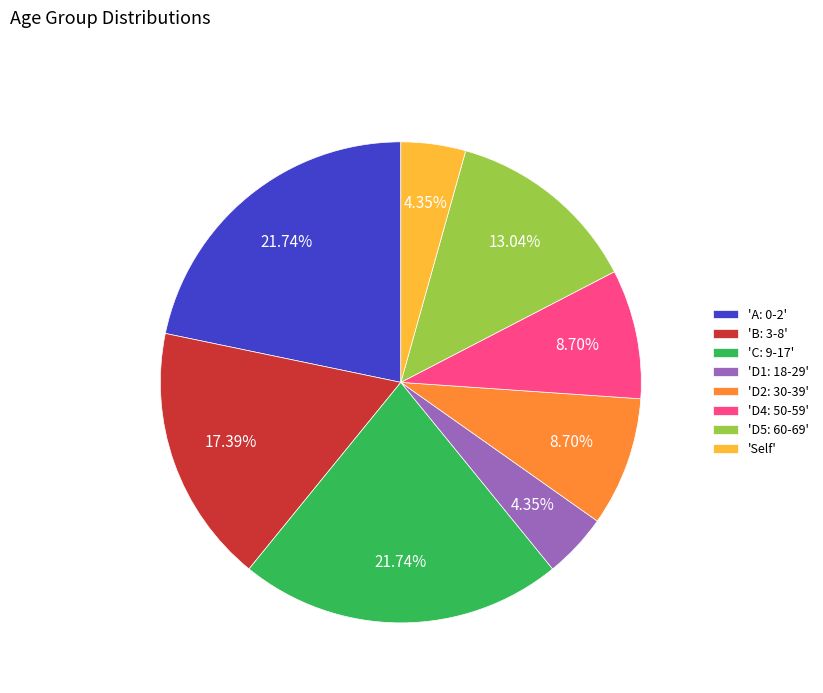

Which has a higher value, 'Self' or 'D2: 30-39'?

'D2: 30-39'